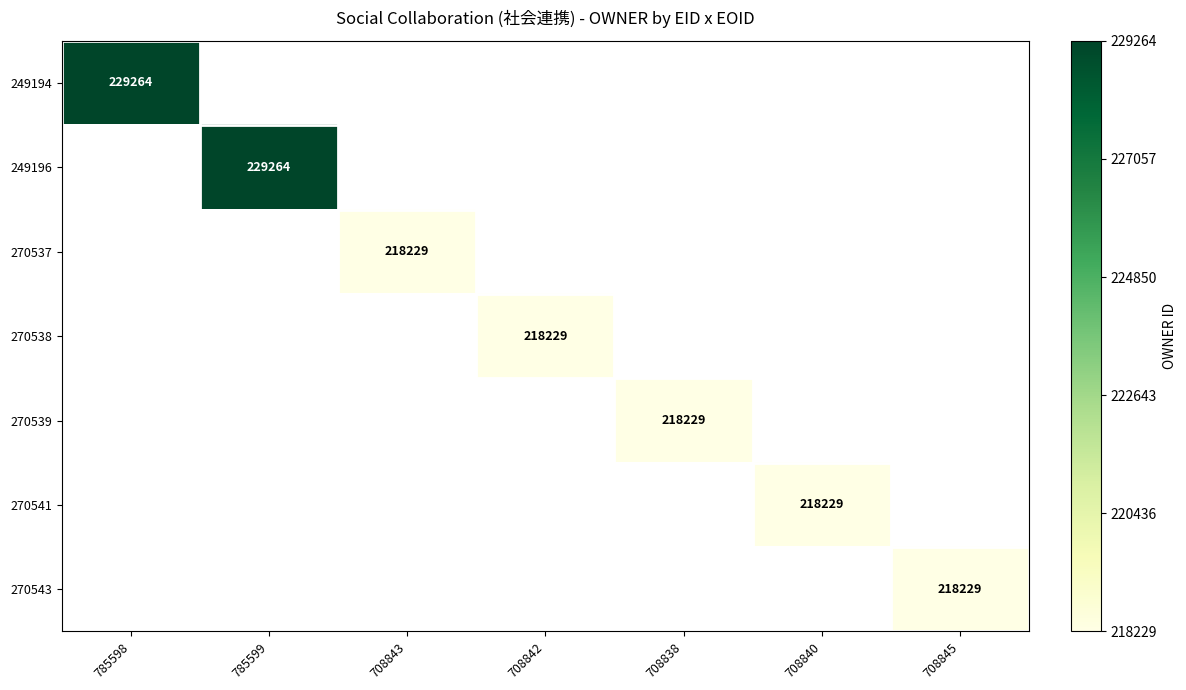

The 270541 series shows 218229 at 708840. True or false?

True